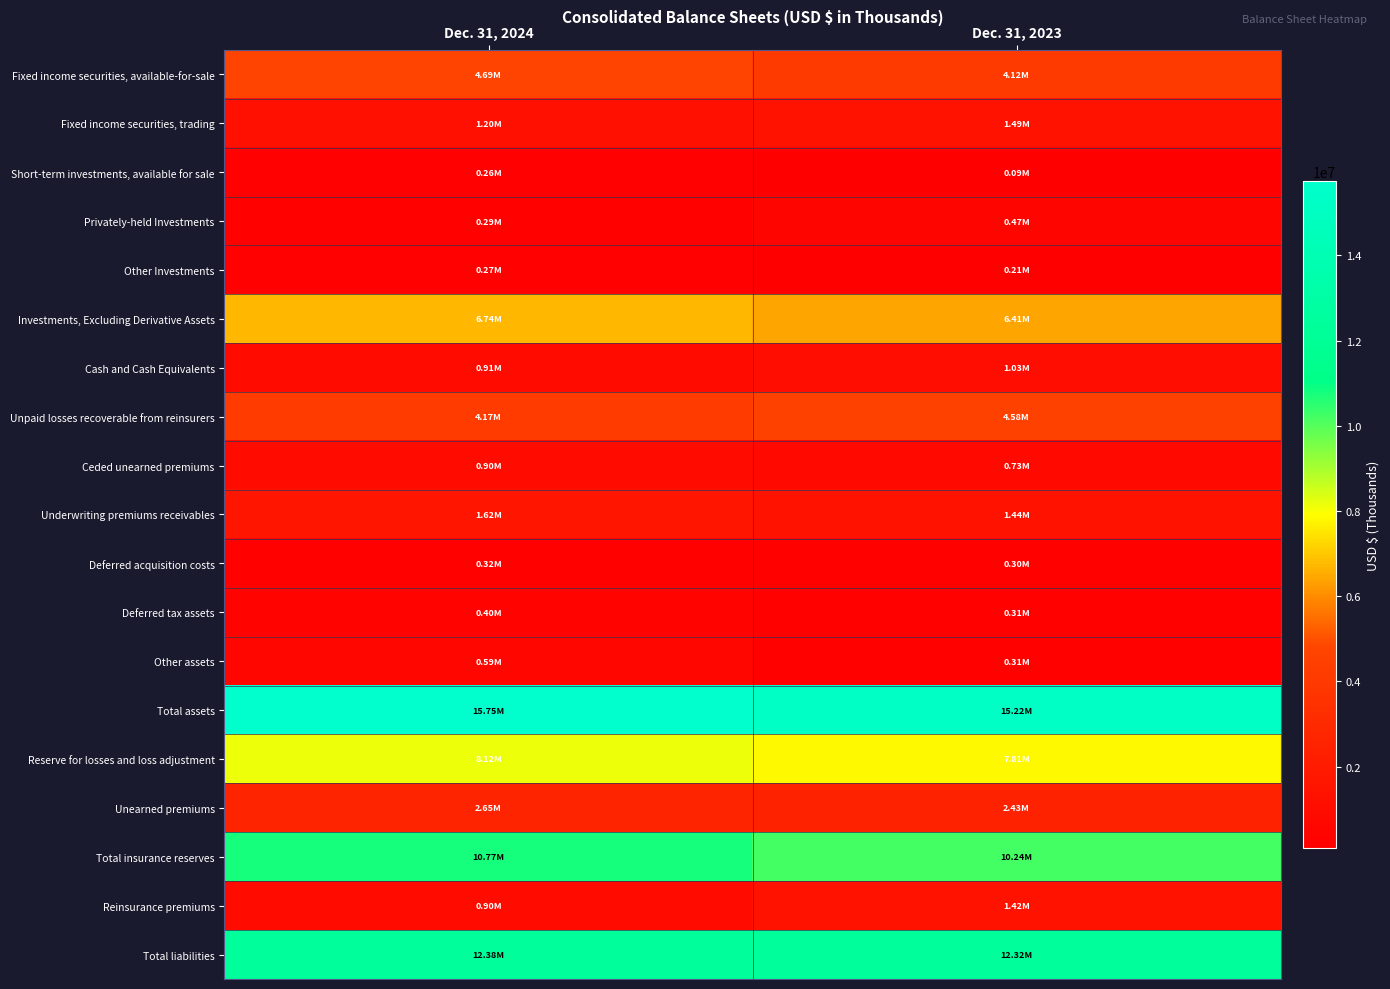

What is the difference between the highest and lowest values at Dec. 31, 2024?

15486600